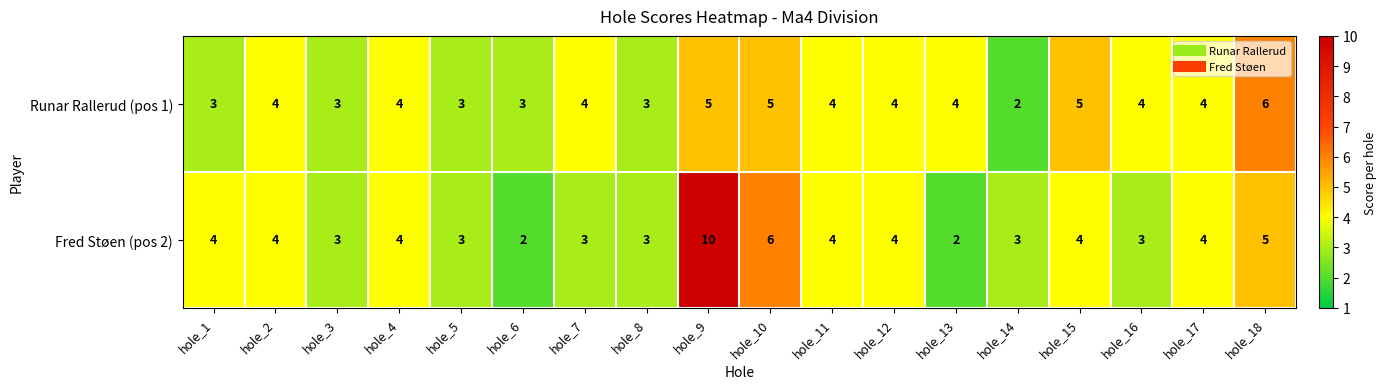

What is the average value of the Fred Støen (pos 2) series?

4